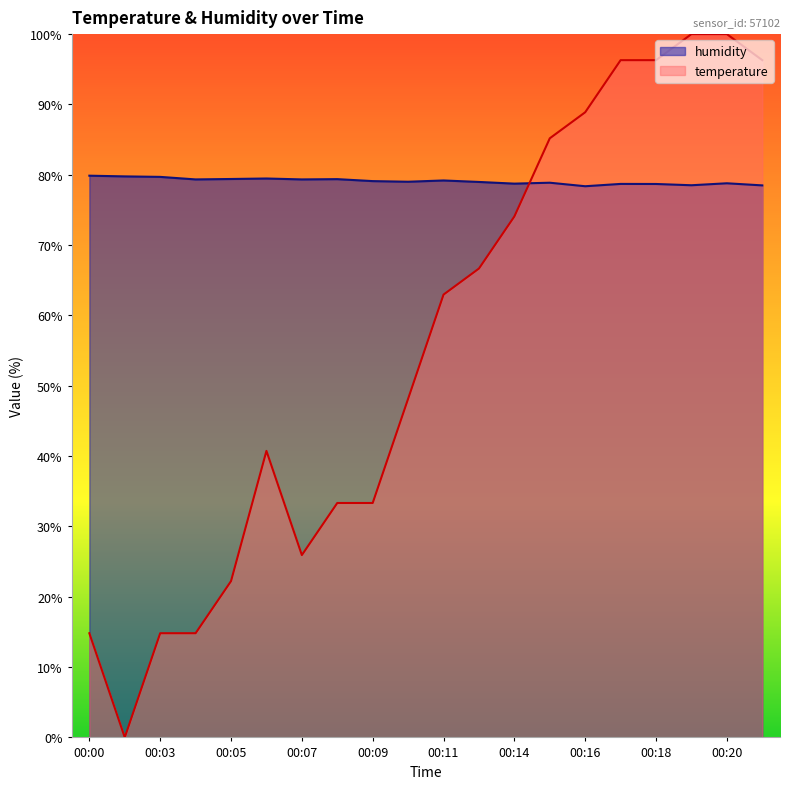

What is the lowest value of the humidity series?

78.4